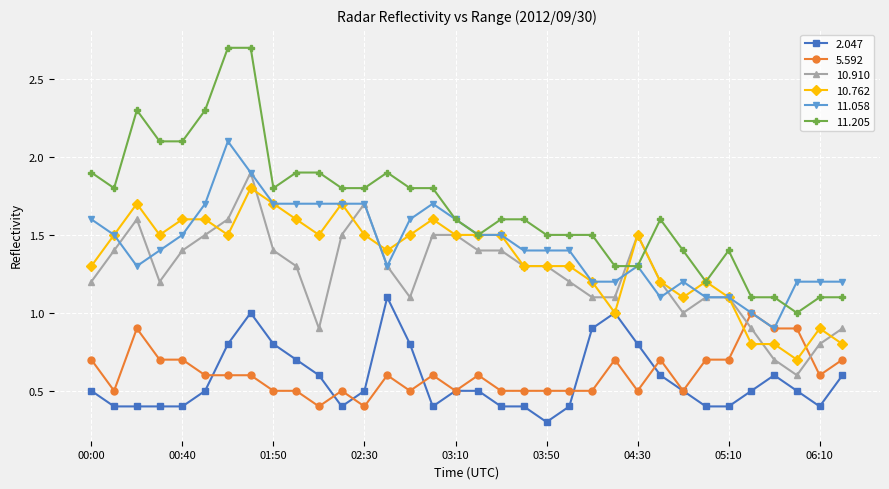

Which series has the largest total across all categories?

11.205